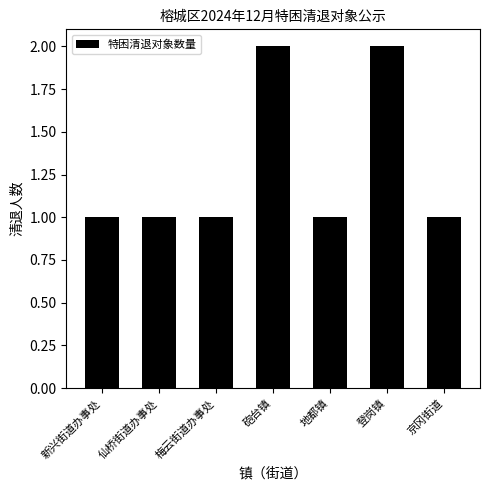

Reading left to right, what are all the values shown in this chart?

1	1	1	2	1	2	1